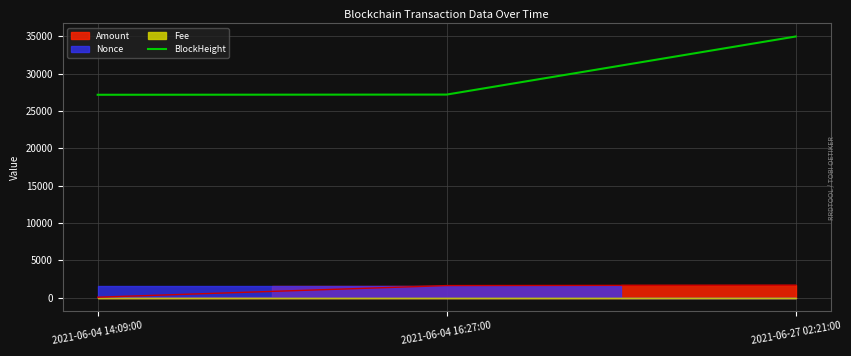

The value of BlockHeight at 2021-06-04 14:09:00 is 16817. True or false?

False